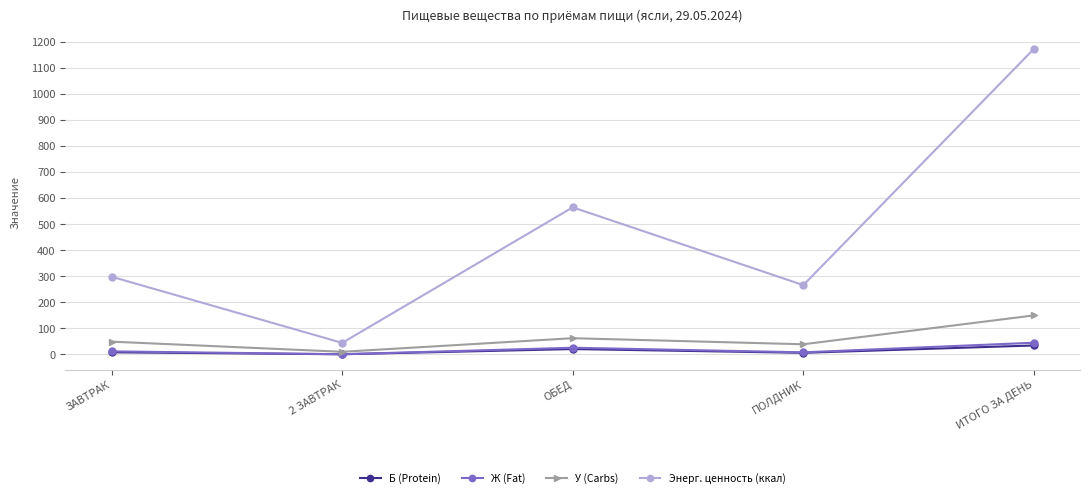

What is the label of the 3rd point from the left?

ОБЕД